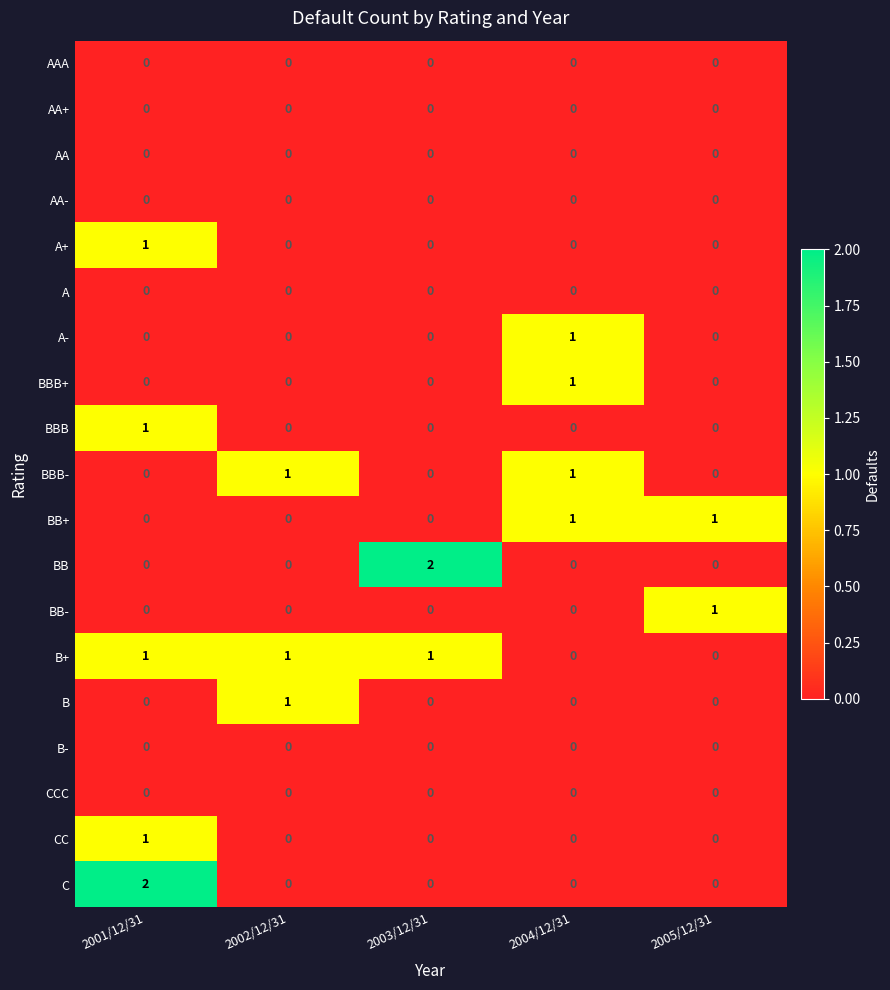

Count the B+ values in the range 0 to 1.

5